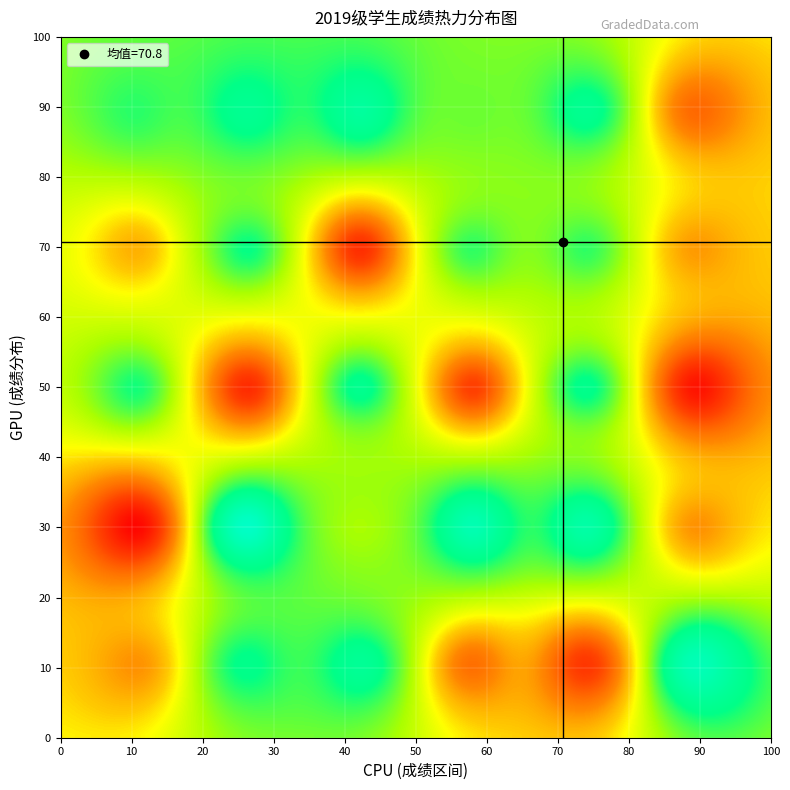

How many series are shown in this chart?

1